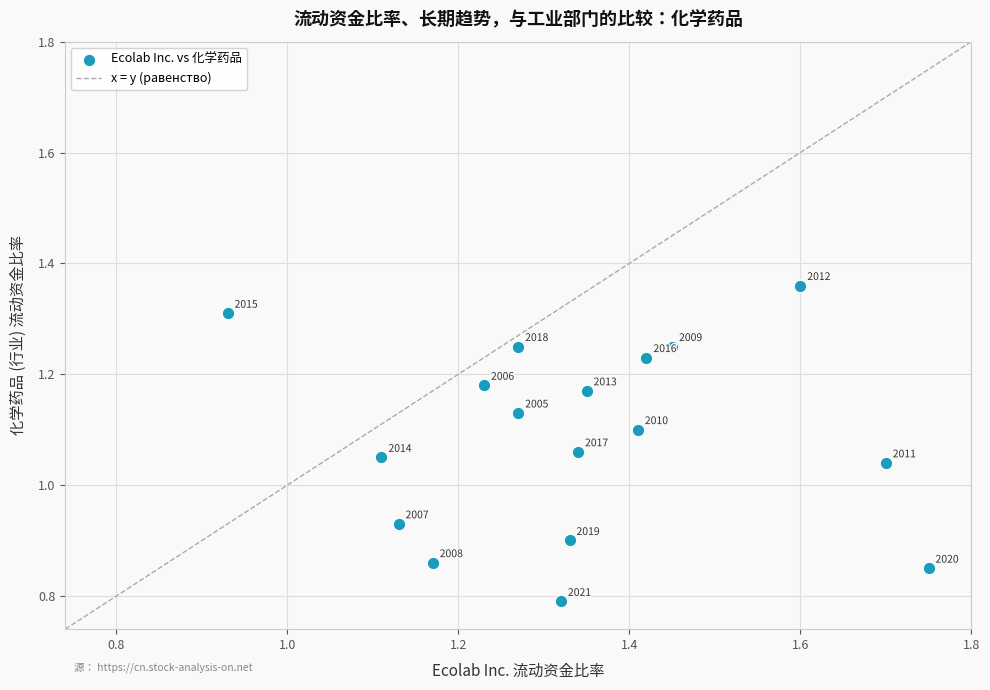

What is the range of Y values (max minus min)?

0.6